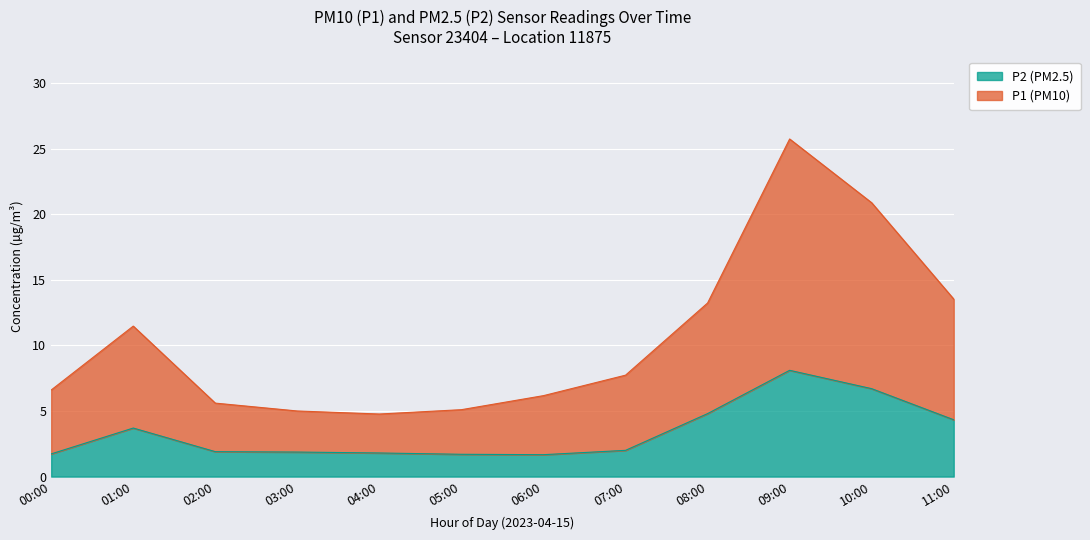

What is the label of the 5th point from the left?

04:00